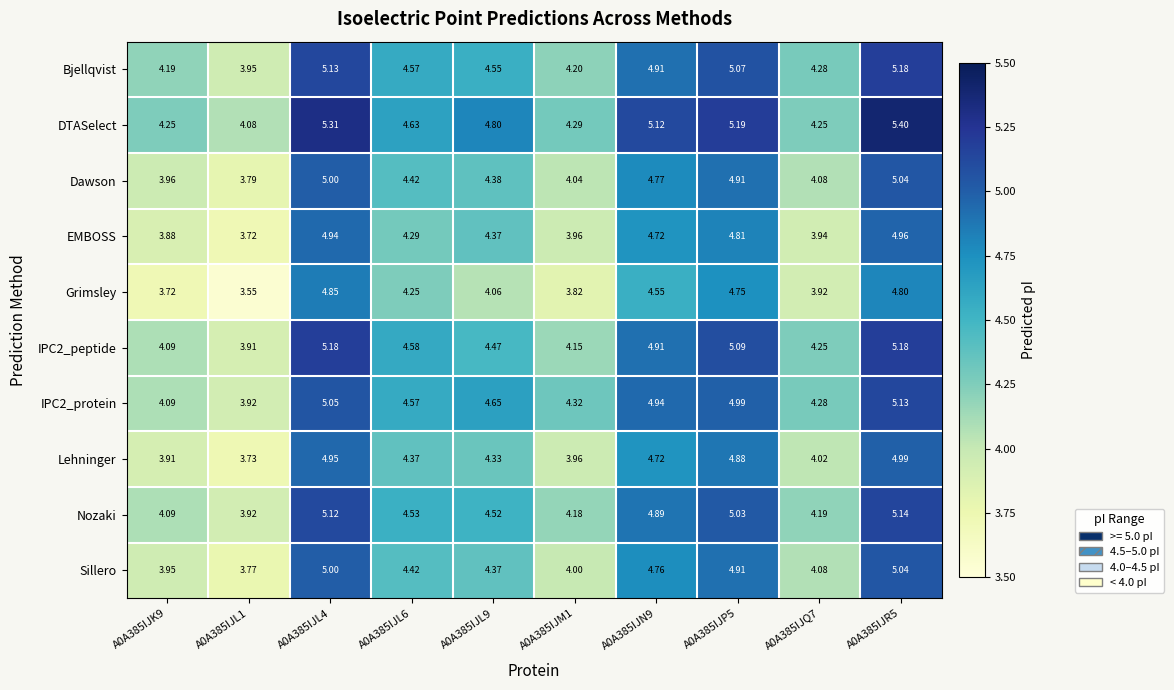

Which series has the largest total across all categories?

DTASelect